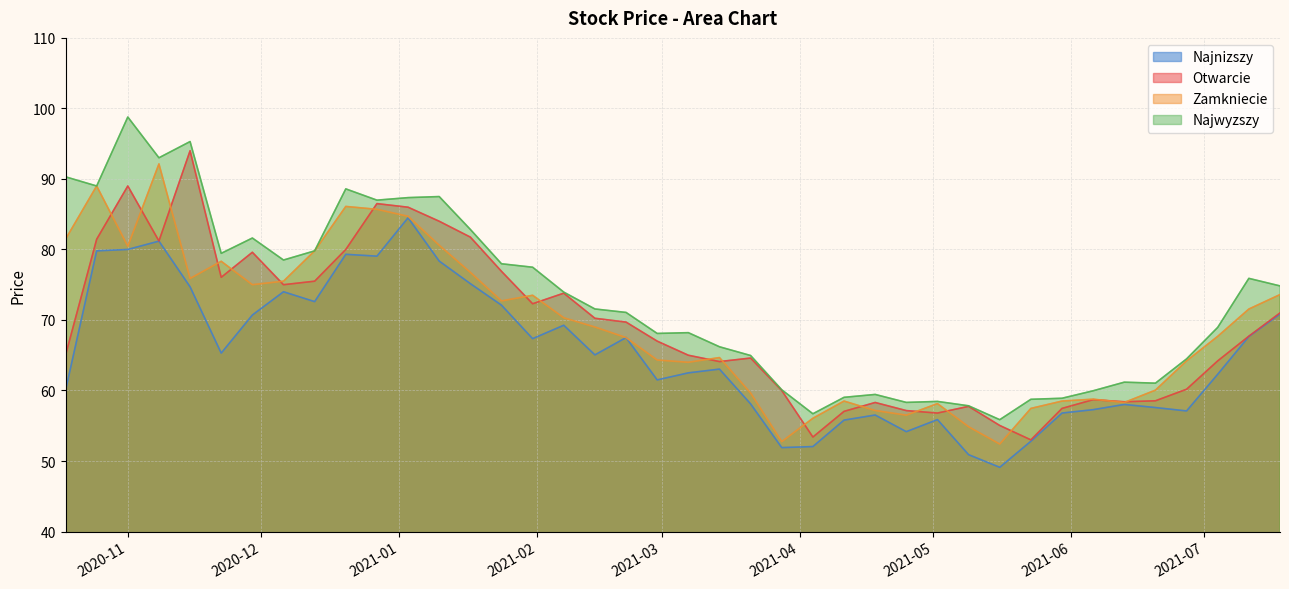

How many data points in Zamkniecie are less than 69?

20